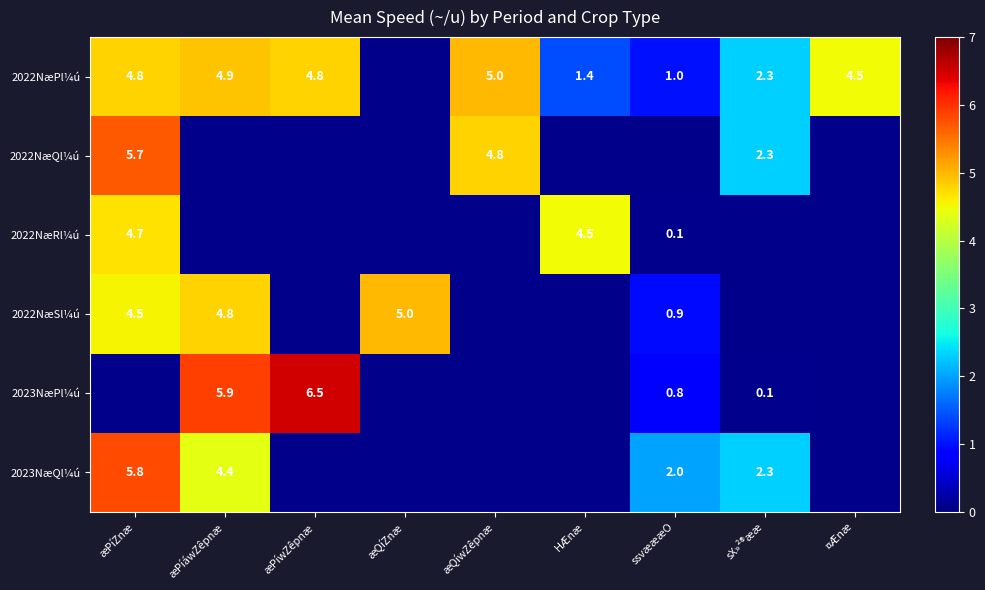

The 2022NæRl¼ú series shows 2.5 at æPíZnæ. True or false?

False